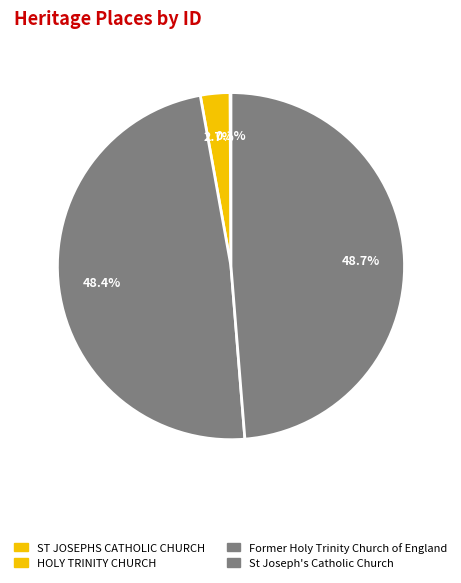

Is there any slice that represents more than half of the pie?

No